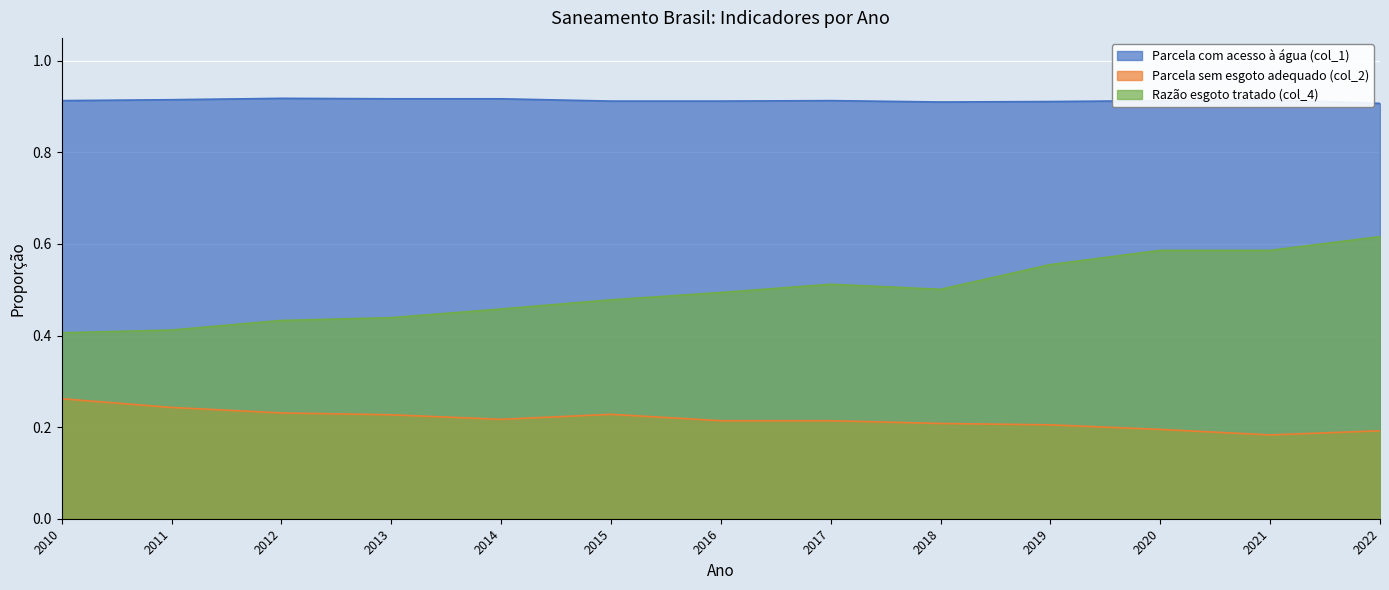

At which category does Razão esgoto tratado (col_4) reach its first local peak?

2017